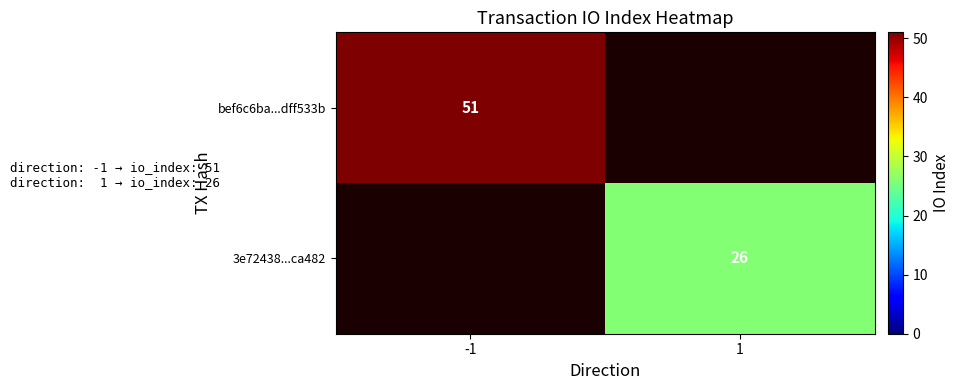

The value of 3e72438...ca482 at 1 is 26. True or false?

True